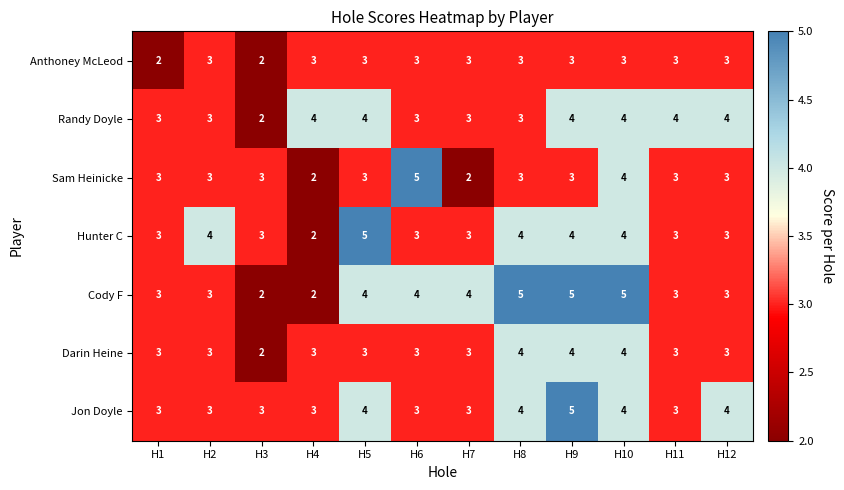

Which series has the largest total across all categories?

Cody F